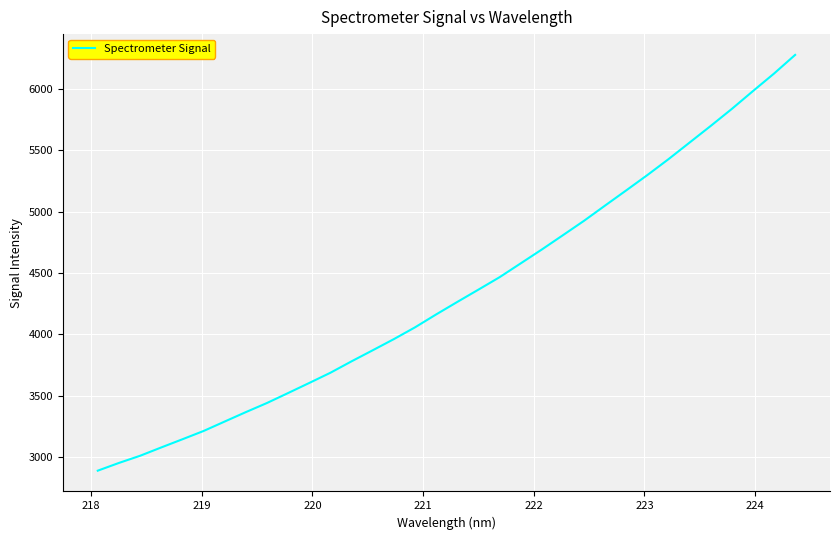

What is the minimum value shown in the chart?

2890.5